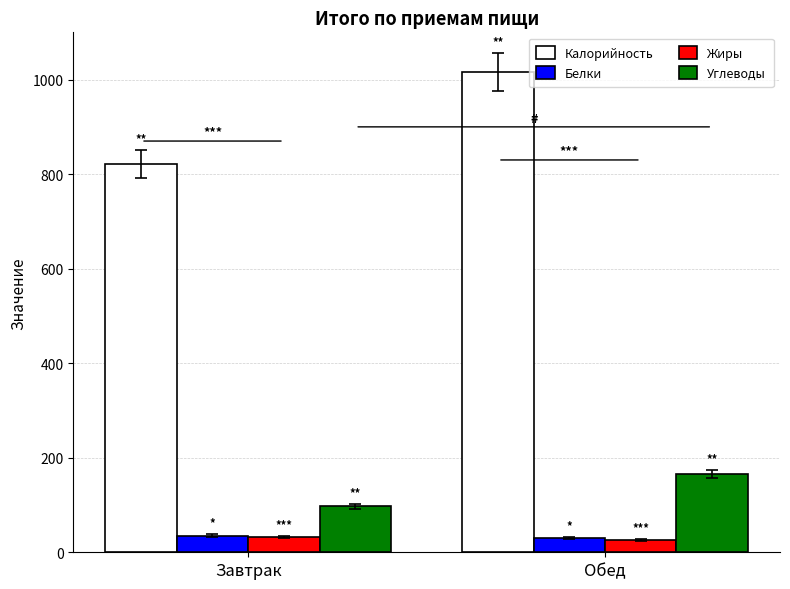

At how many categories does at least one series exceed 138?

2